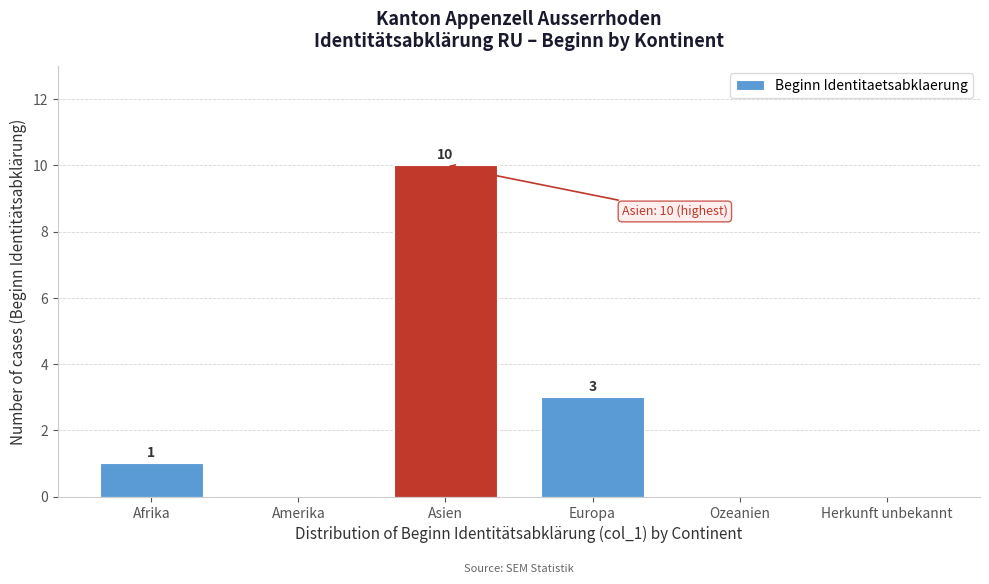

Reading left to right, extract all data points from this chart.

Afrika=1	Amerika=0	Asien=10	Europa=3	Ozeanien=0	Herkunft unbekannt=0